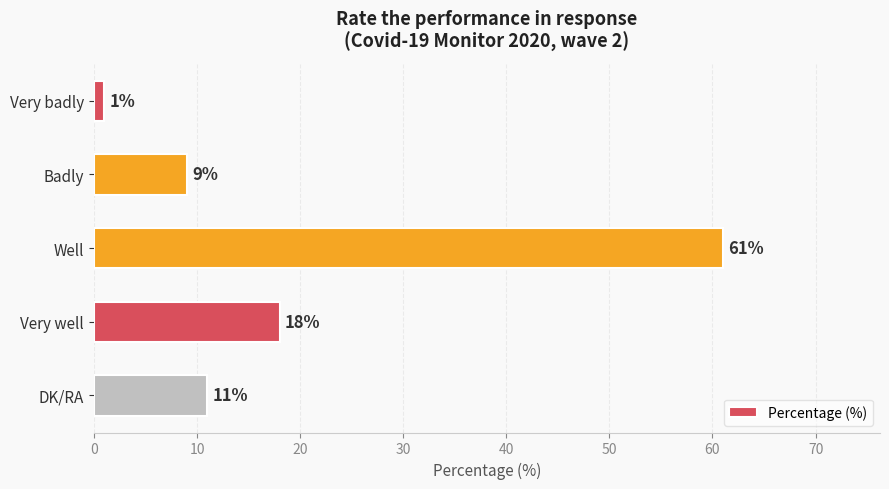

What is the change in value from Very badly to Badly?

+8